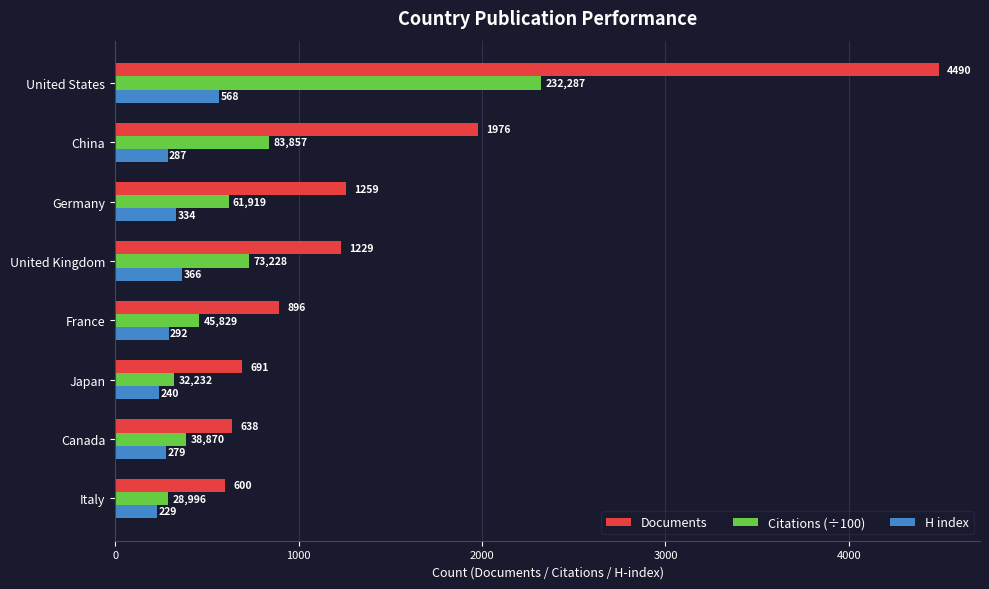

Which series has the largest total across all categories?

Documents